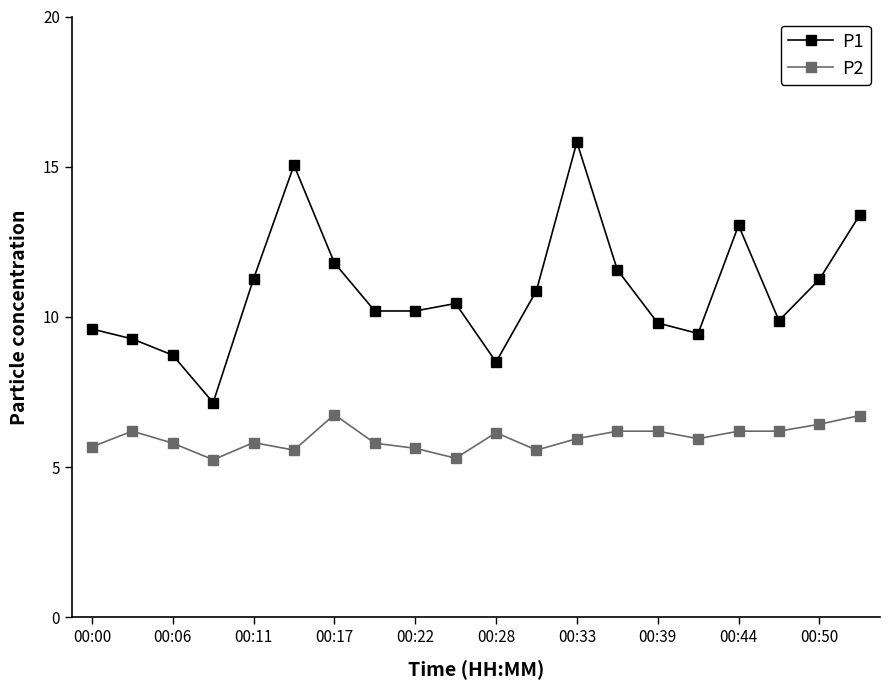

True or false: P1 has more than 2 points higher than both neighbors.

True